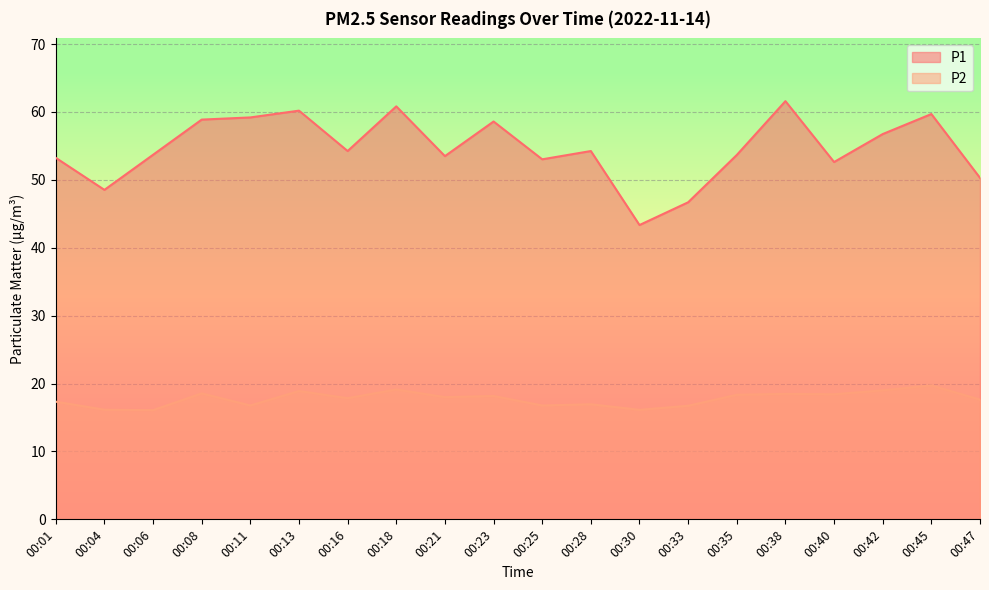

Reading left to right, extract all data points from this chart.

P1: 53.2	48.5	53.7	58.9	59.2	60.2	54.2	60.8	53.5	58.6	53.0	54.2	43.4	46.7	53.7	61.6	52.6	56.8	59.7	50.3
P2: 17.3	16.1	16.1	18.6	16.8	18.9	17.9	19.1	18.0	18.2	16.8	16.9	16.1	16.7	18.4	18.5	18.4	19.0	19.7	17.6